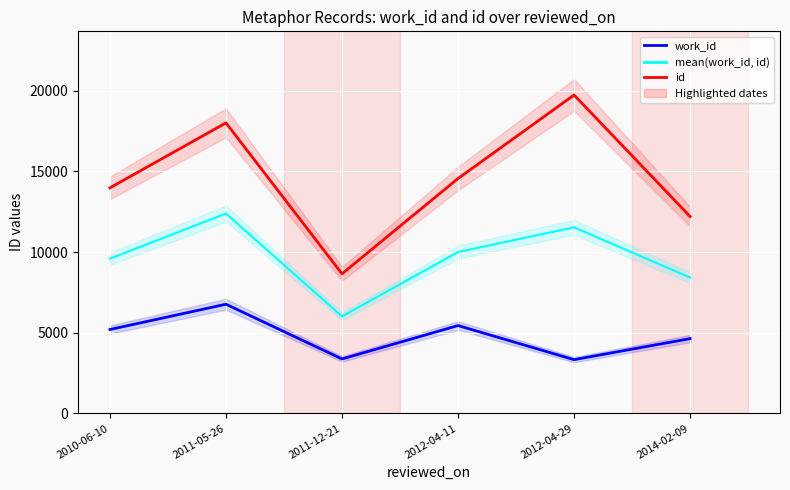

What is the average value of the id series?

14522.0